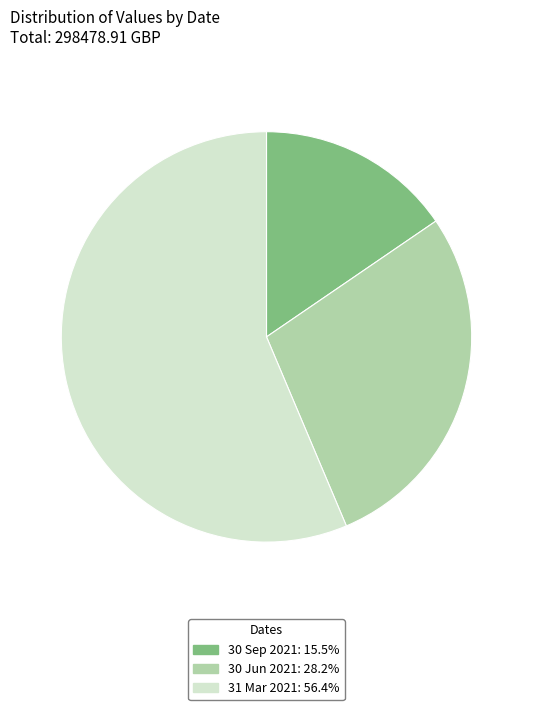

Count the number of slices in the pie.

3